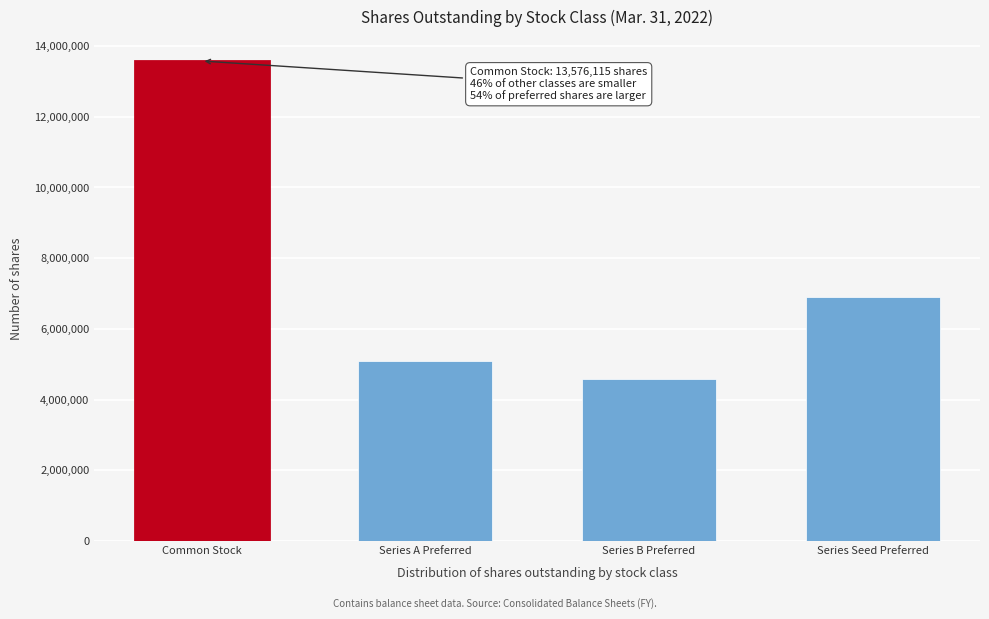

Reading left to right, extract all data points from this chart.

13576115	5088944	4584202	6911715